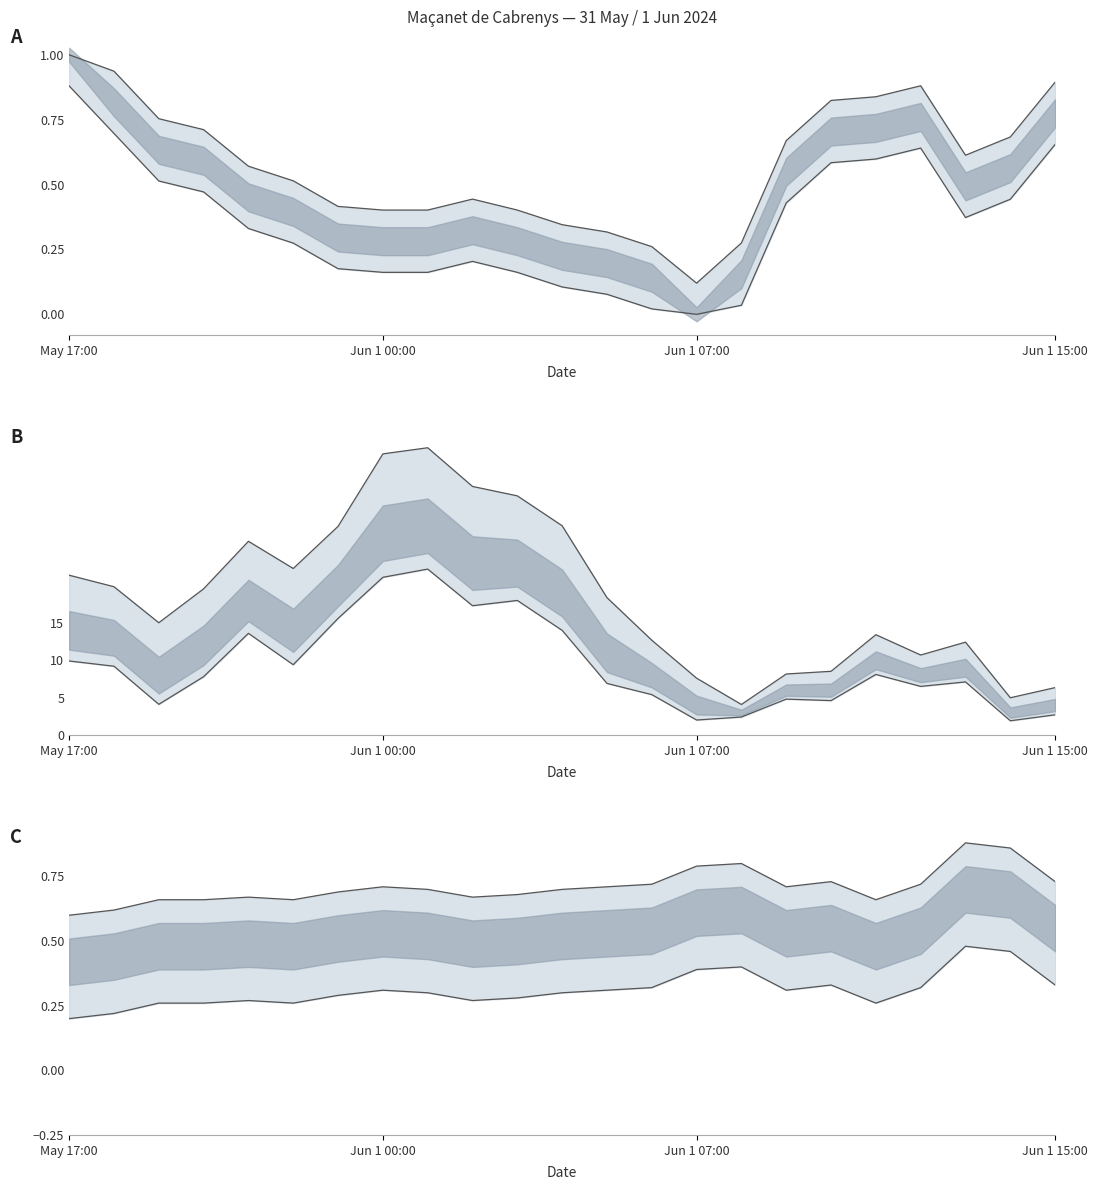

Rank the categories by Lower line value from lowest to highest.

May 17:00, Jun 1 00:00, Jun 1 07:00, Jun 1 15:00, 5, 18, 4, 9, 10, 6, 8, 11, 7, 12, 16, 13, 19, 17, 22, 14, 15, 21, 20